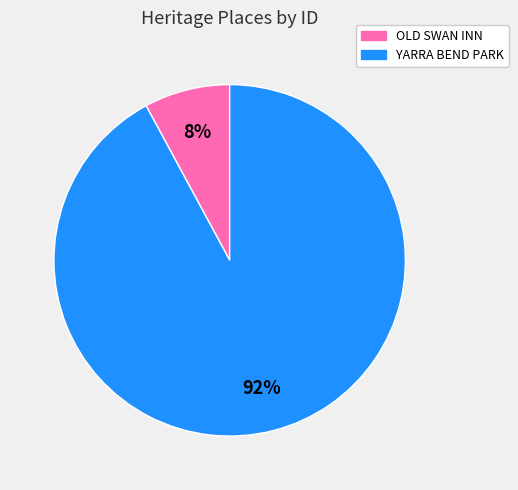

The YARRA BEND PARK slice represents 92% of the pie. True or false?

True